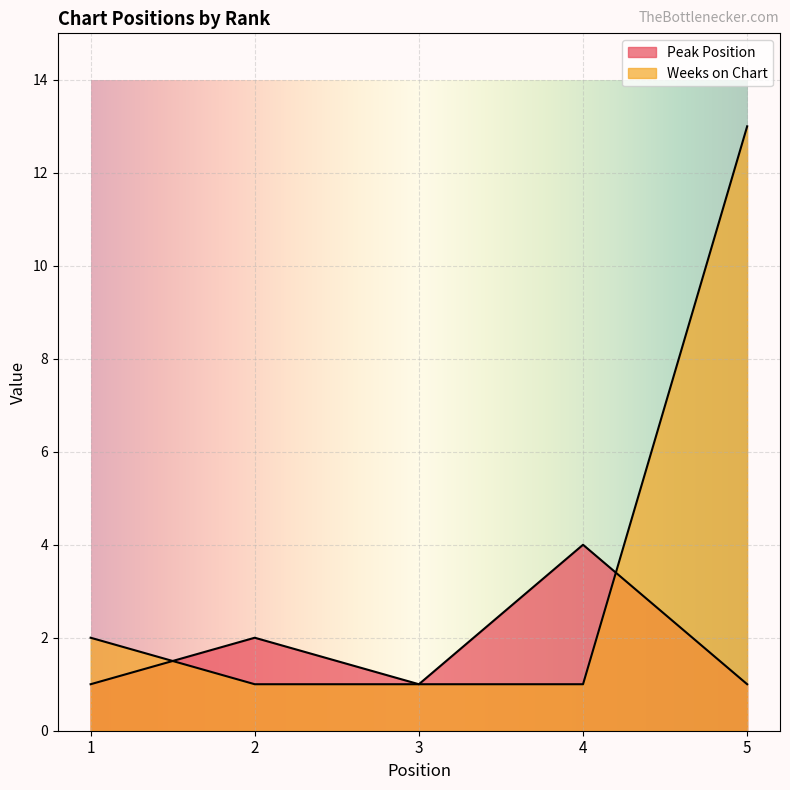

How many lines are shown in the chart?

2